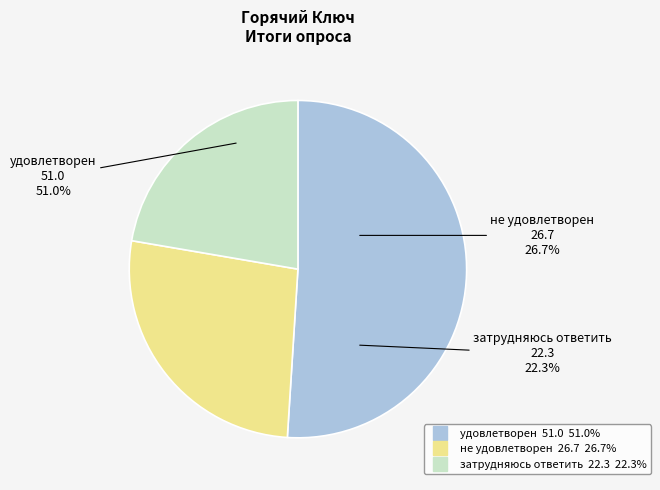

To the nearest percent, what is the difference between the удовлетворен and не удовлетворен slice percentages?

24%